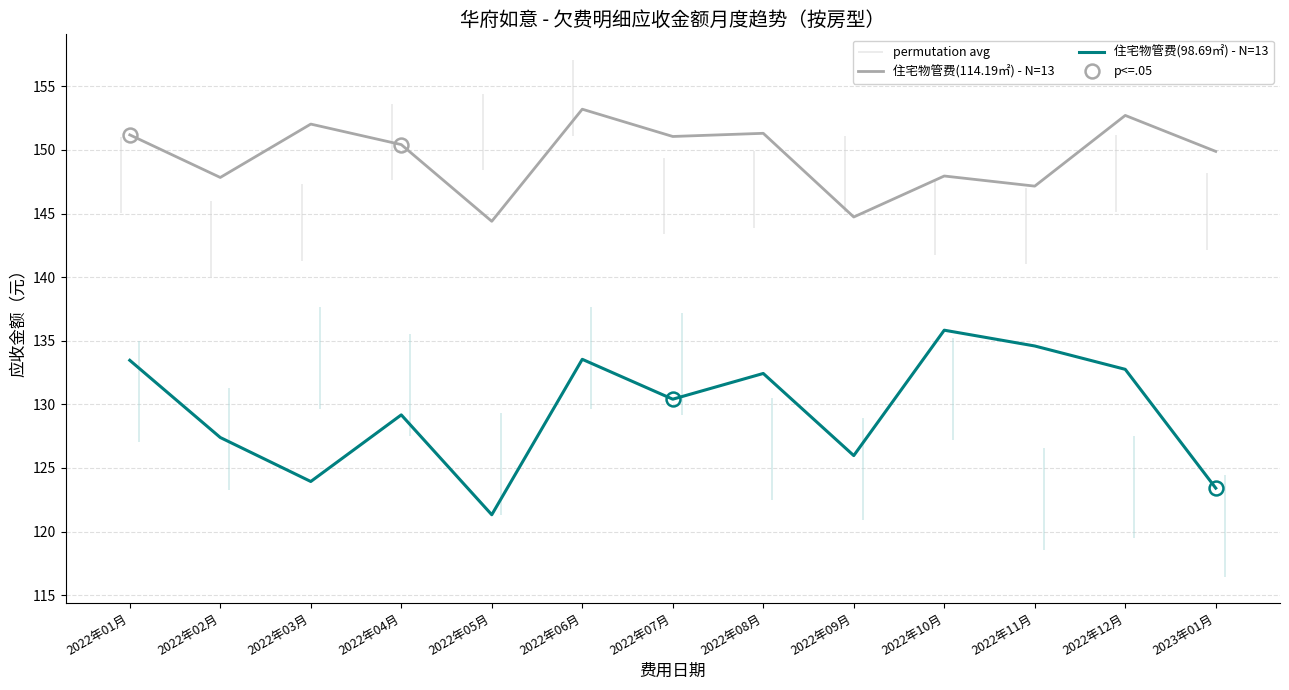

What value does the 住宅物管费(114.19㎡) - N=13 series have at 2022年04月?

150.4